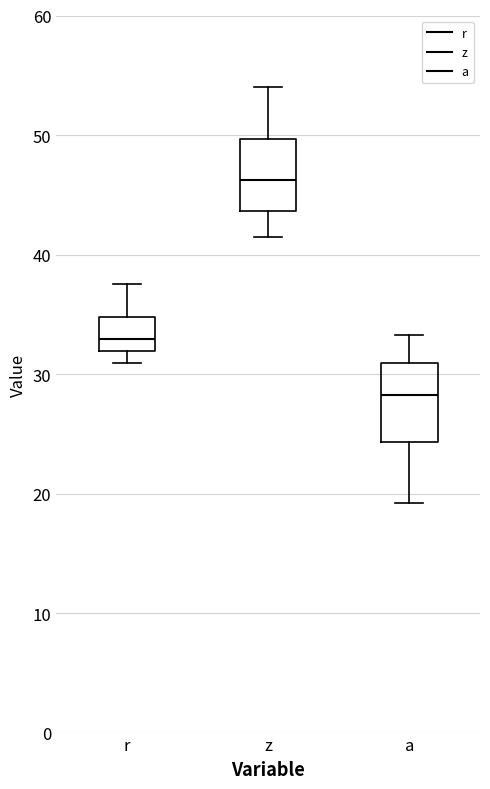

Where is the upper edge of the box for a on the y-axis? The values are not printed on the chart, so give them approximately, as read against the axis.

31